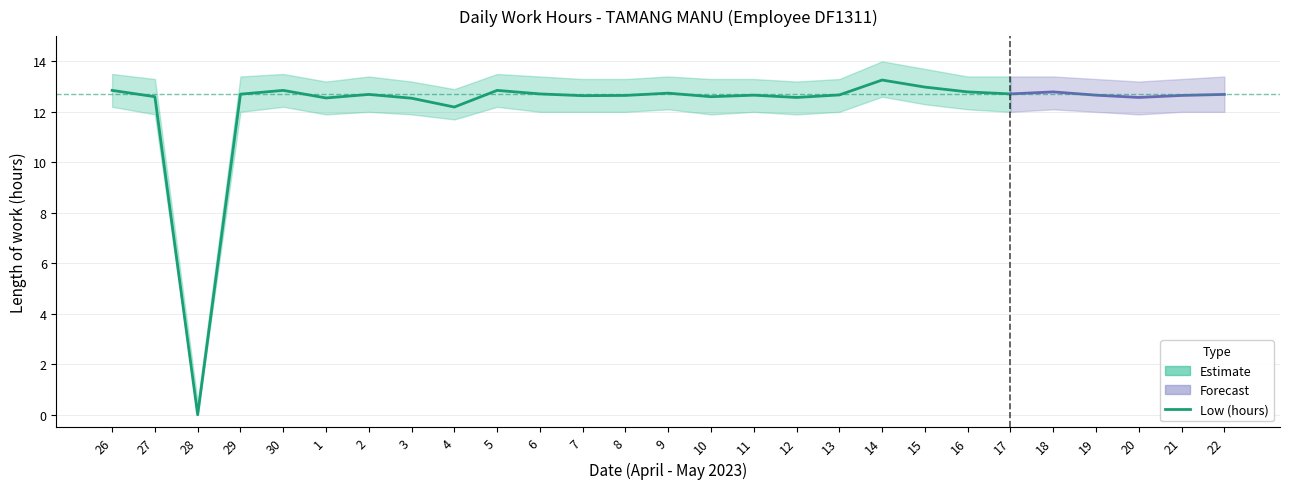

How many lines are shown in the chart?

3